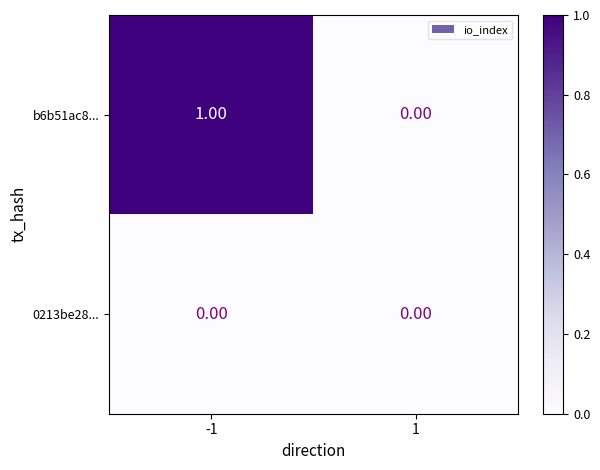

Which series has the widest spread of values?

b6b51ac8...